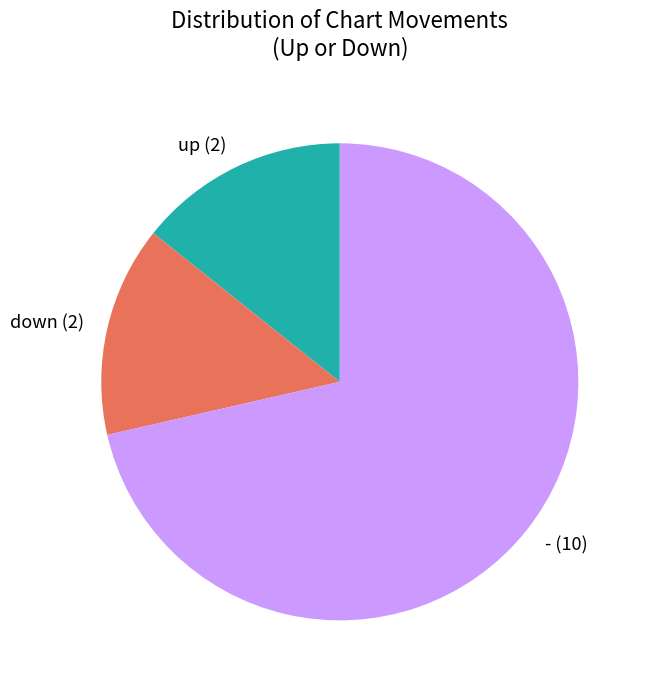

Do up and down together represent more than half of the pie?

No